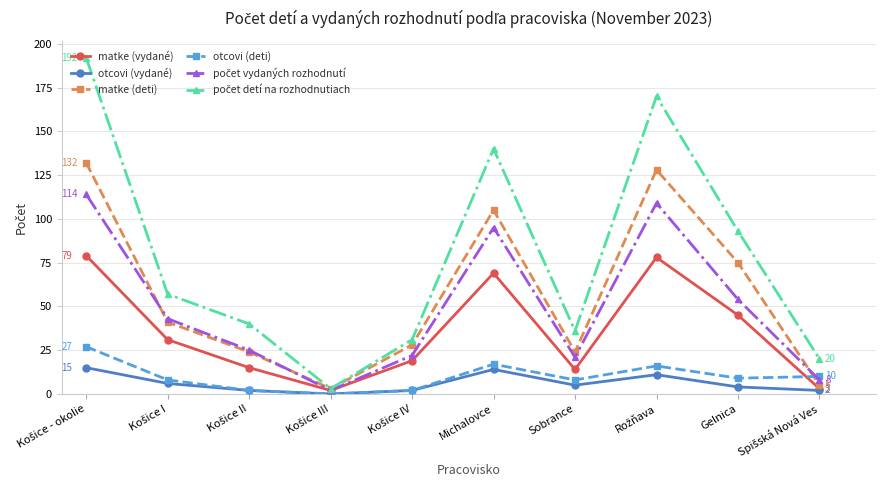

How many lines are shown in the chart?

6